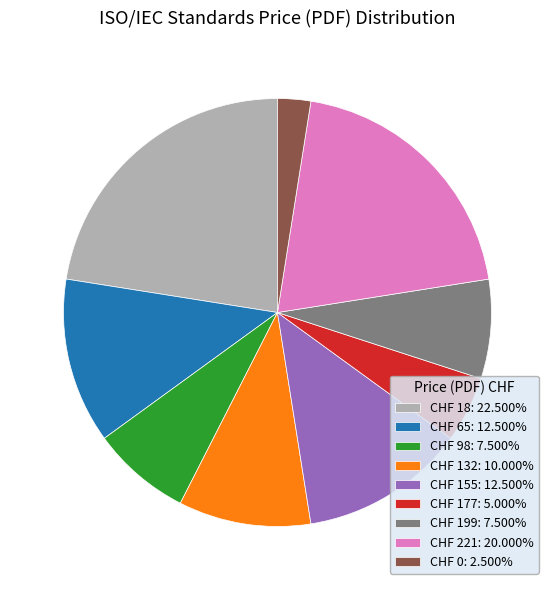

Do CHF 0: 2.500% and CHF 155: 12.500% together represent more than half of the pie?

No